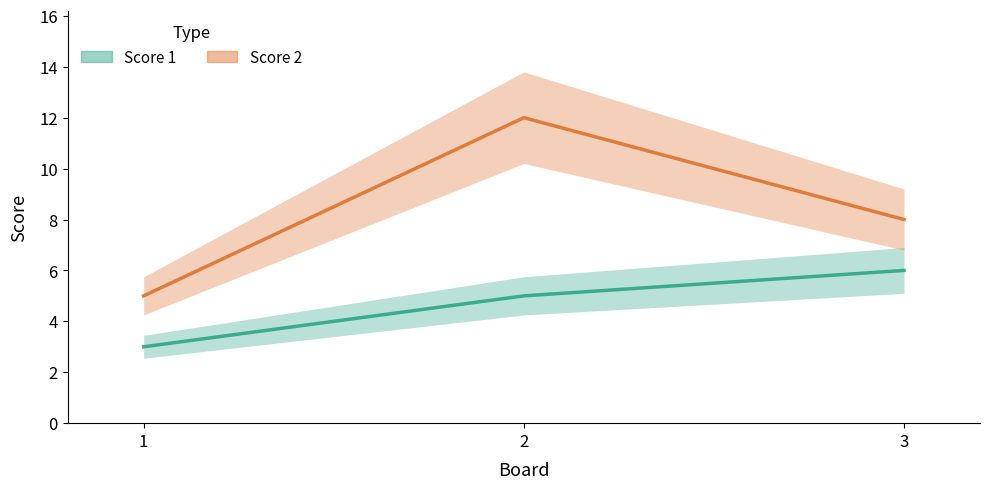

List the series in order of their peak value, highest first.

Score 2, Score 1